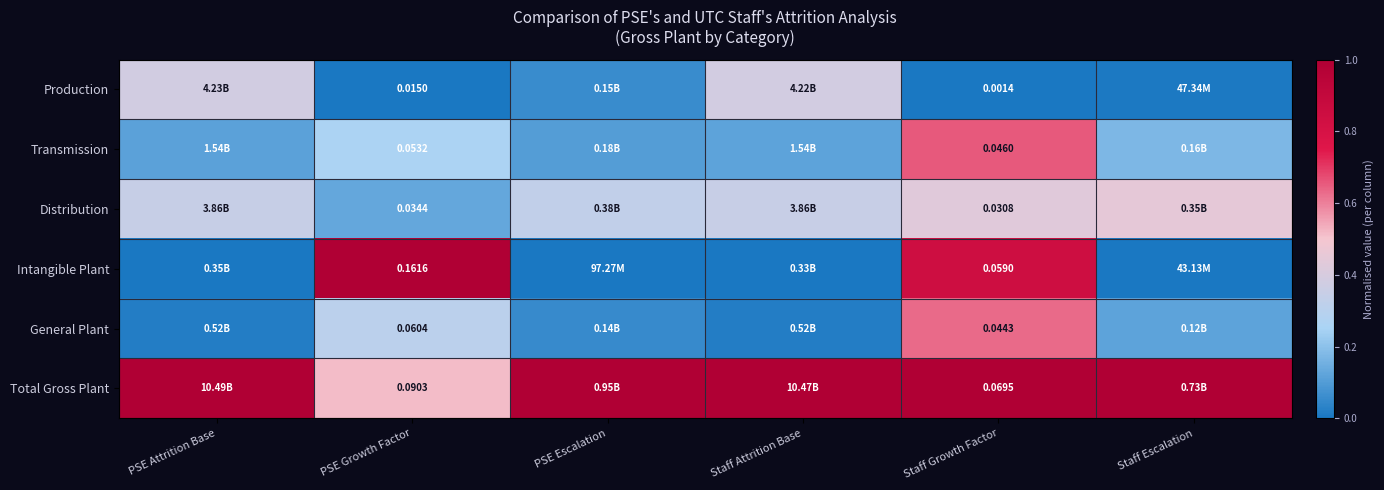

Which series changed the most between PSE Growth Factor and Staff Growth Factor?

Intangible Plant